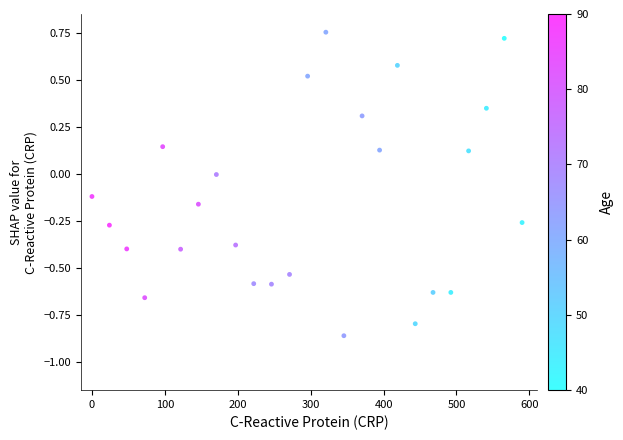

What is the range of X values (max minus min)?

590.0